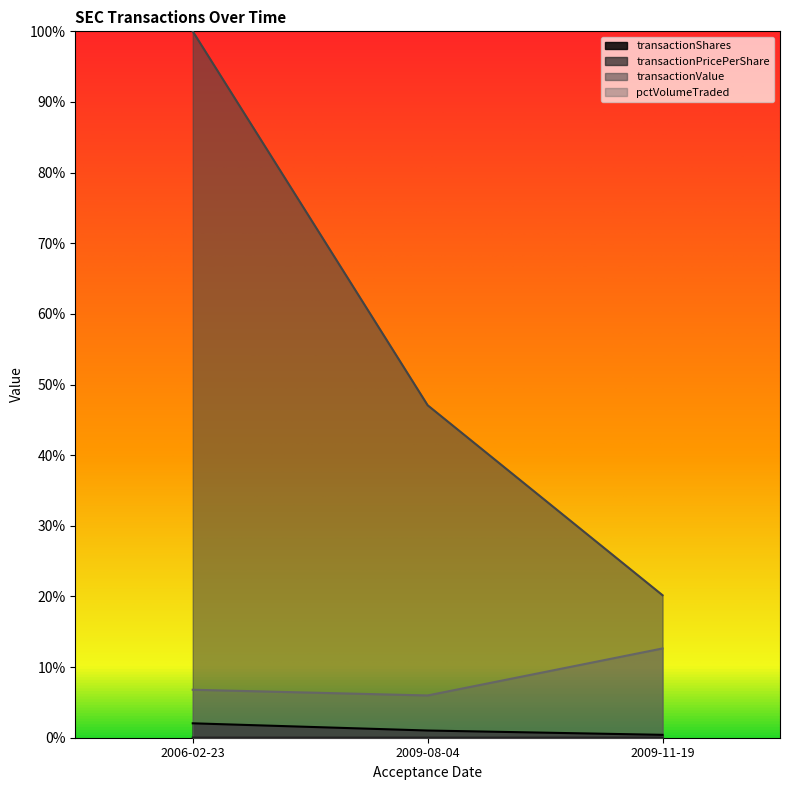

Rank the series at 2006-02-23 from lowest to highest value.

transactionPricePerShare, transactionShares, pctVolumeTraded, transactionValue